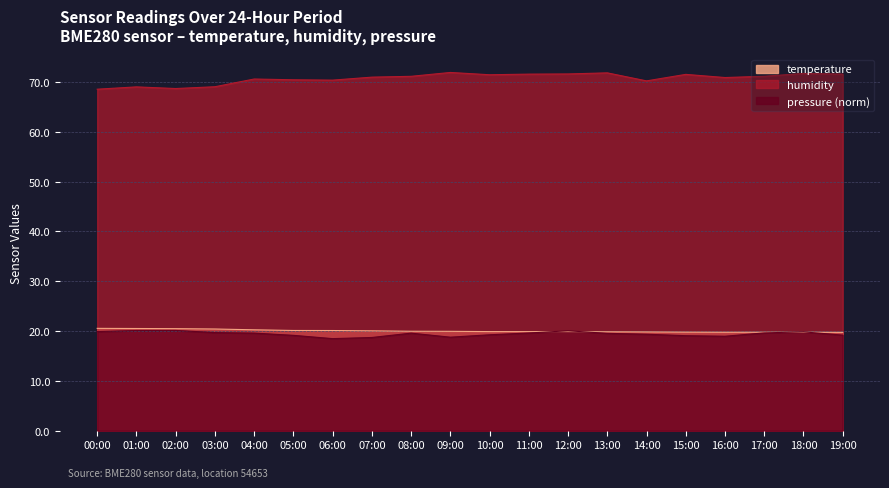

What is the spread (max minus min) of values at 10:00?

52.2